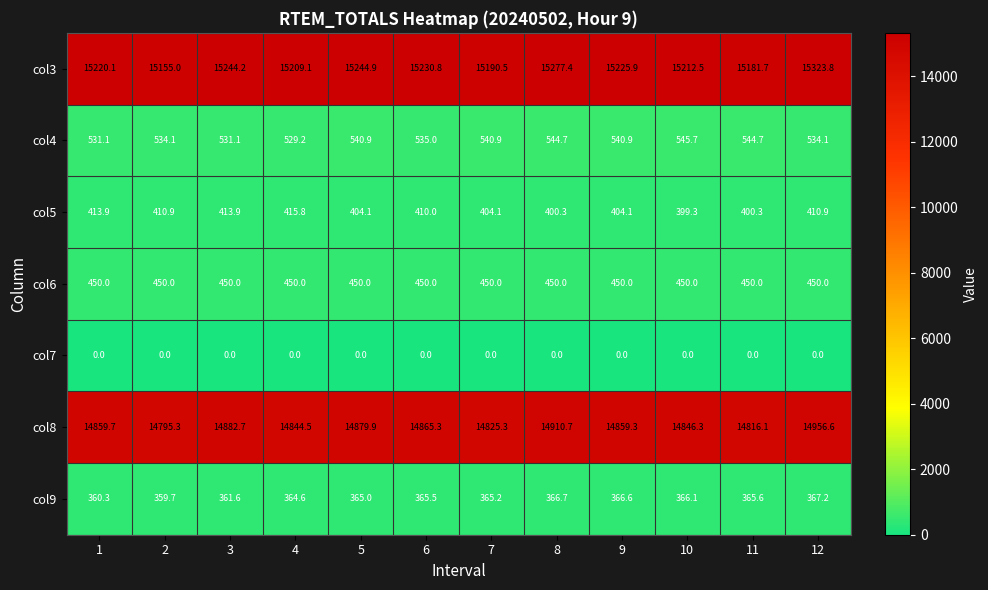

Which series has the largest range (max minus min)?

col3